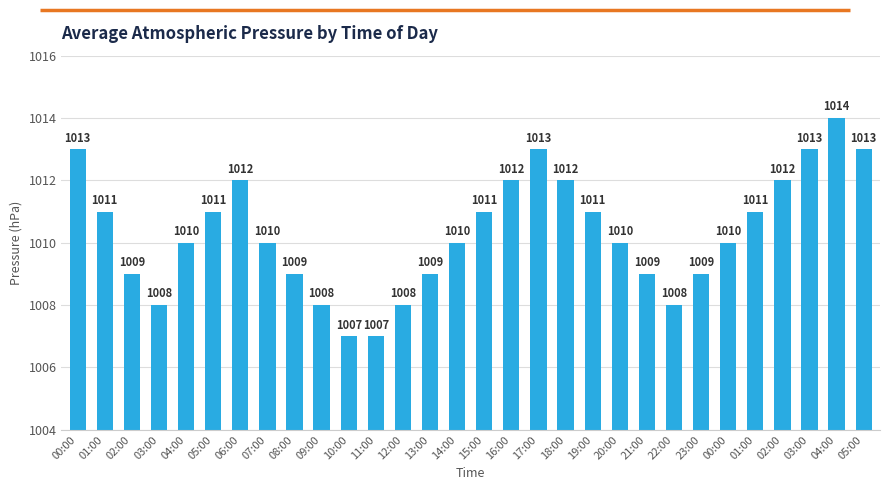

How many bars are there in total?

30